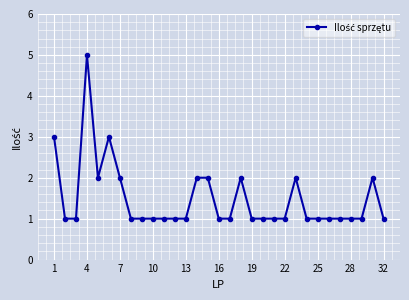

True or false: the data has more than 0 interior local peaks.

True